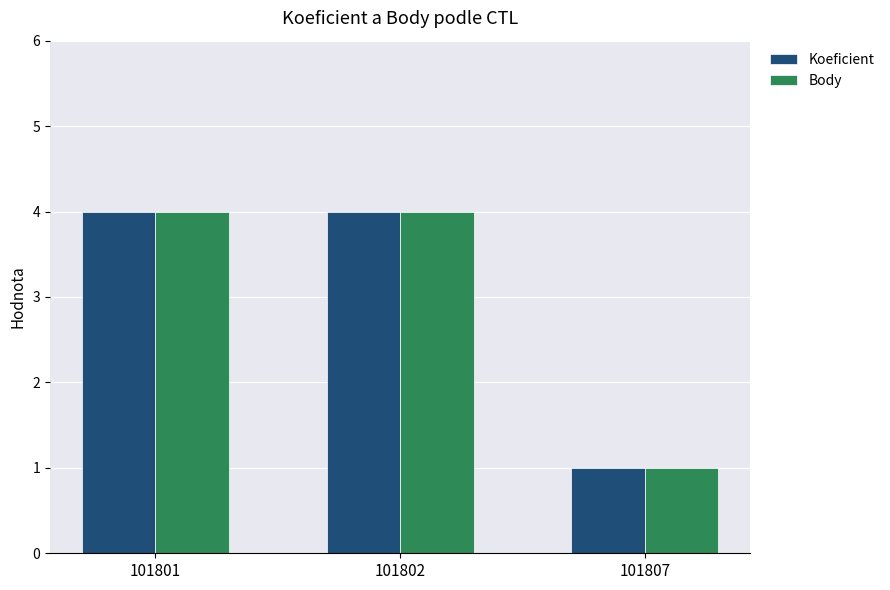

Reading left to right, transcribe all the data shown in this chart.

Koeficient: 101801=4	101802=4	101807=1
Body: 101801=4	101802=4	101807=1